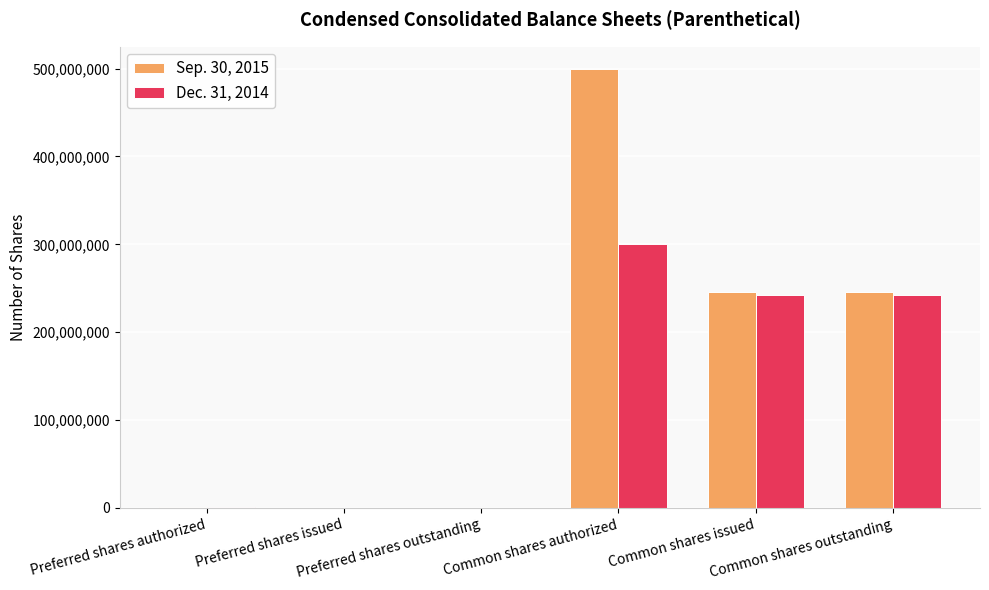

Which series has the largest total across all categories?

Sep. 30, 2015